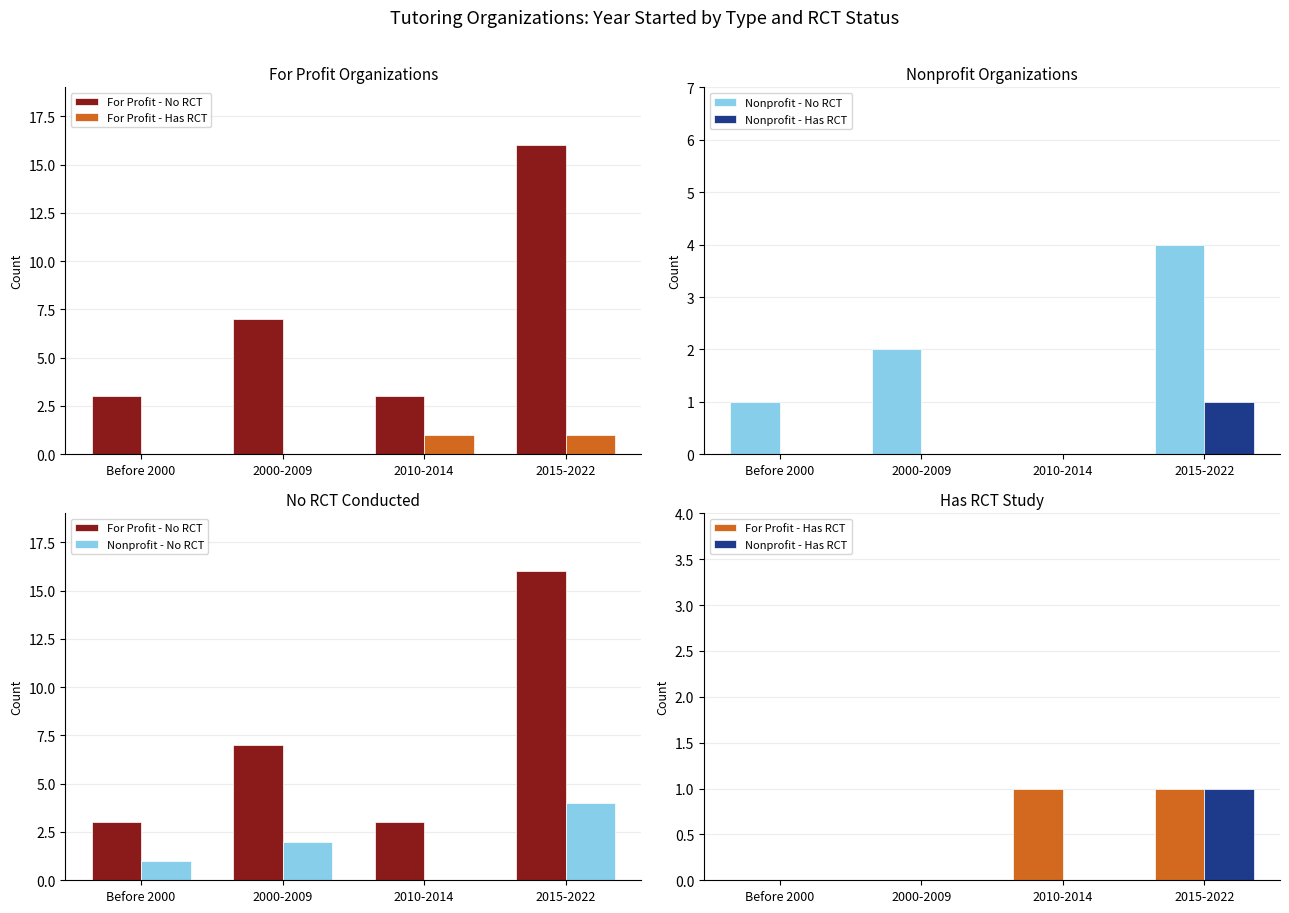

What are all the series names shown in the legend?

For Profit - No RCT, For Profit - Has RCT, Nonprofit - No RCT, Nonprofit - Has RCT